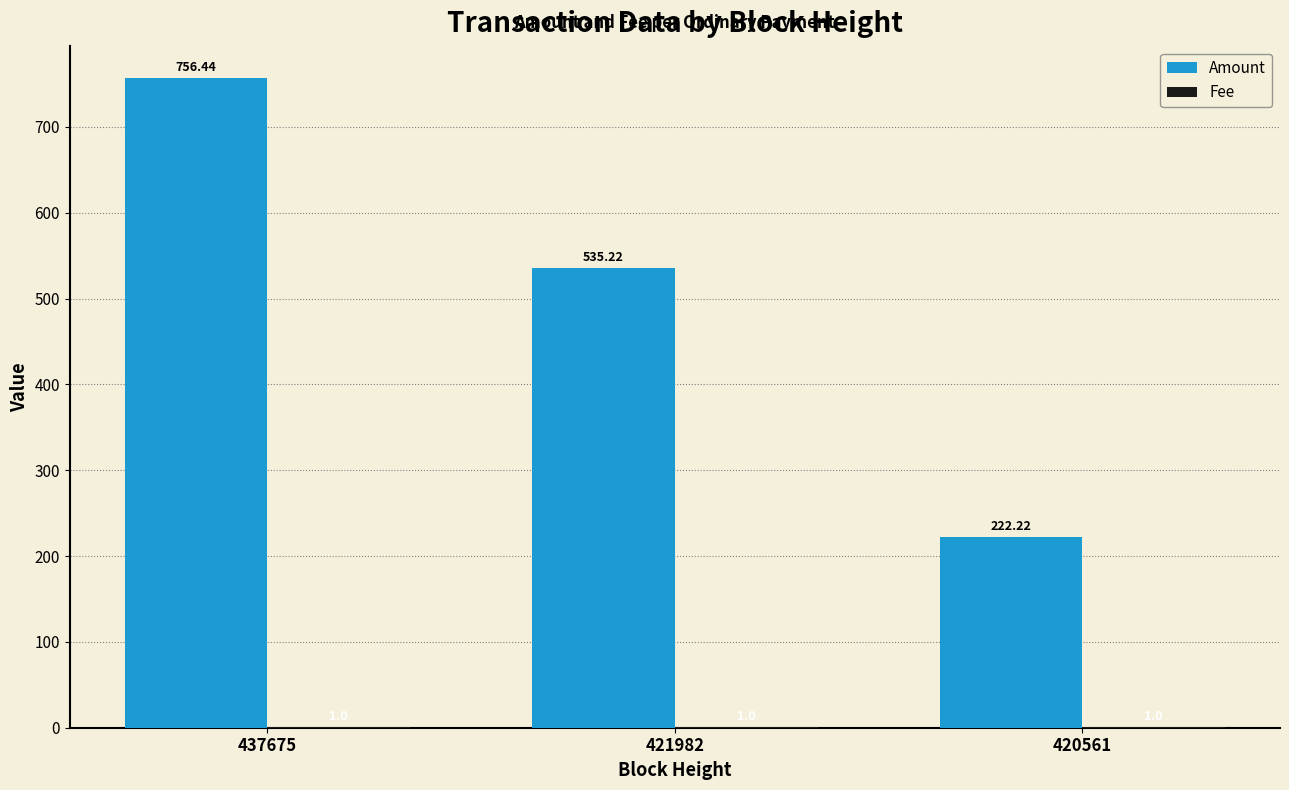

Which series changed the most between 437675 and 420561?

Amount